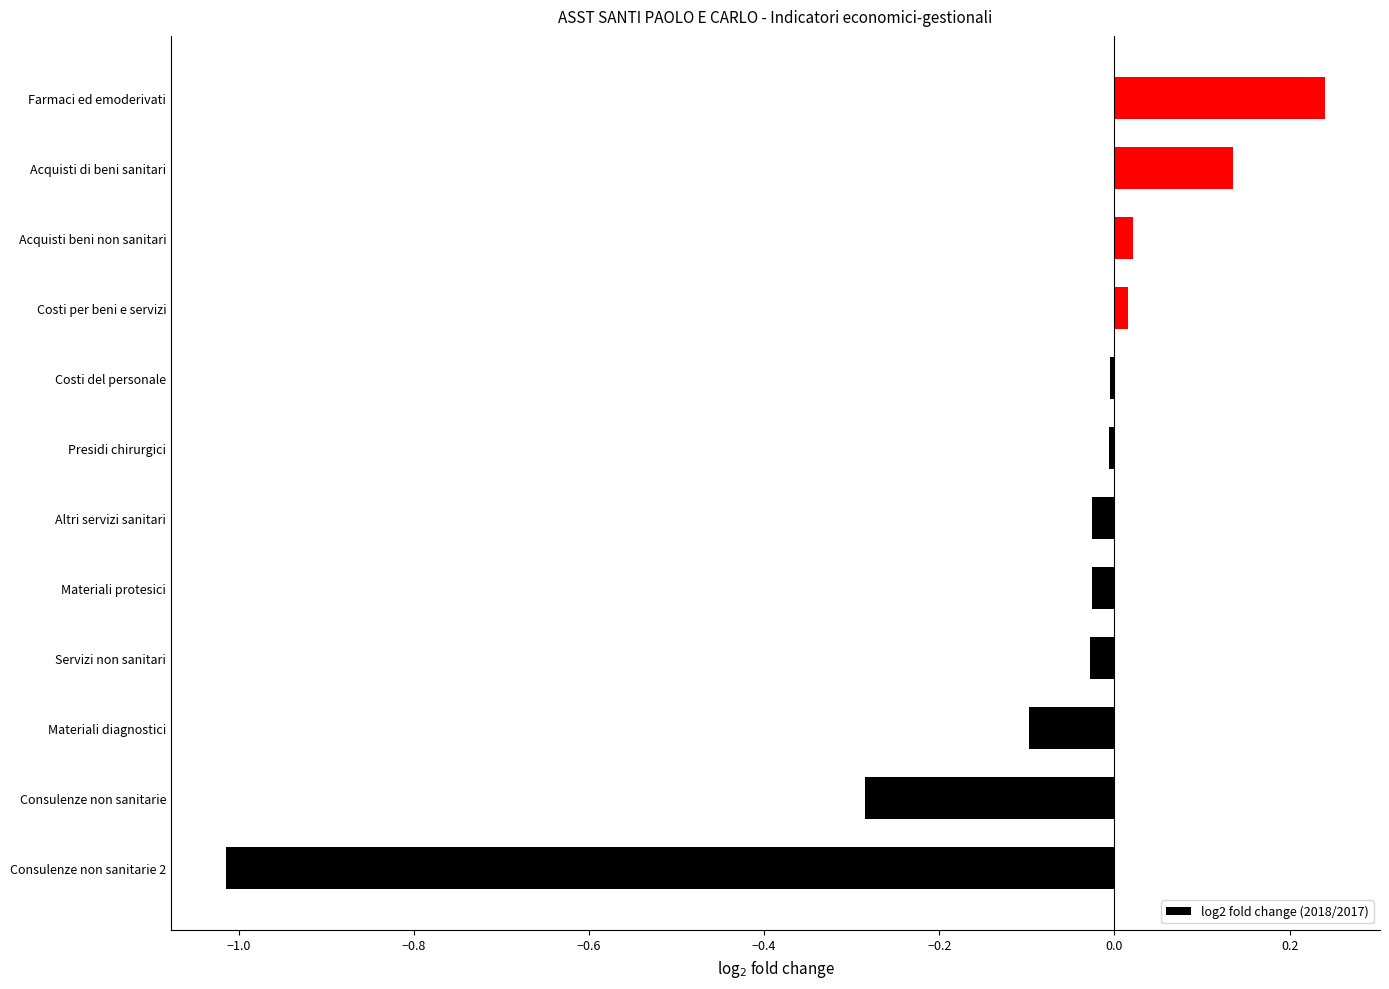

Which has a higher value, Materiali diagnostici or Costi del personale?

Costi del personale